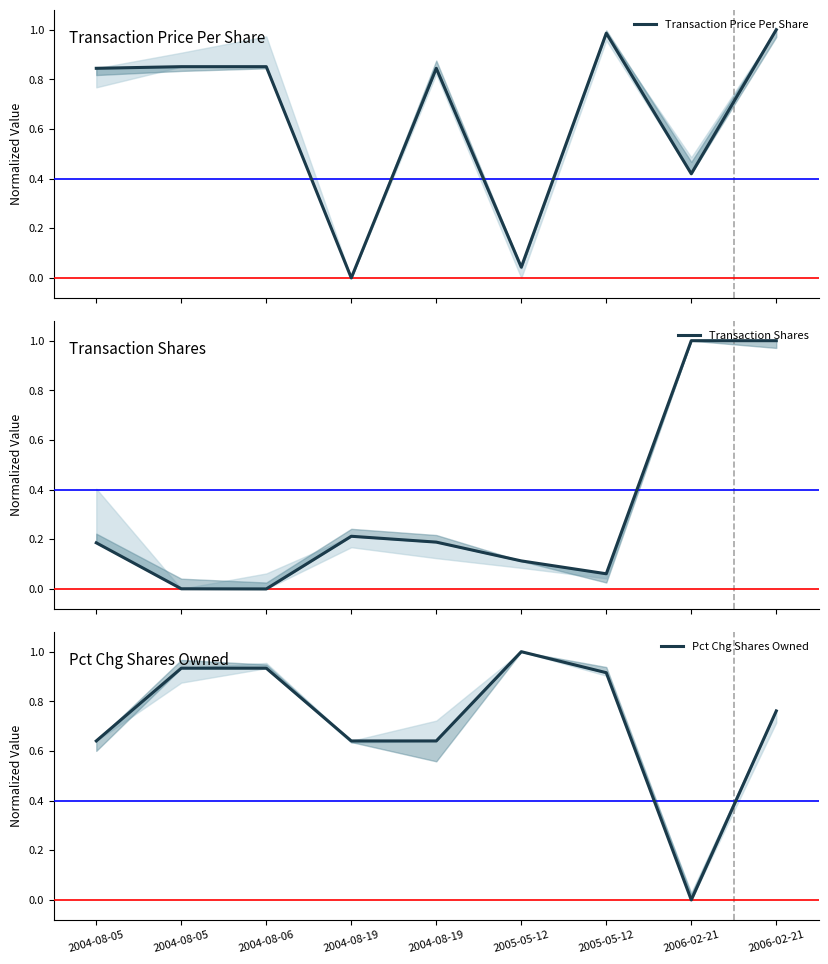

How many values in the Pct Chg Shares Owned series exceed 0?

8